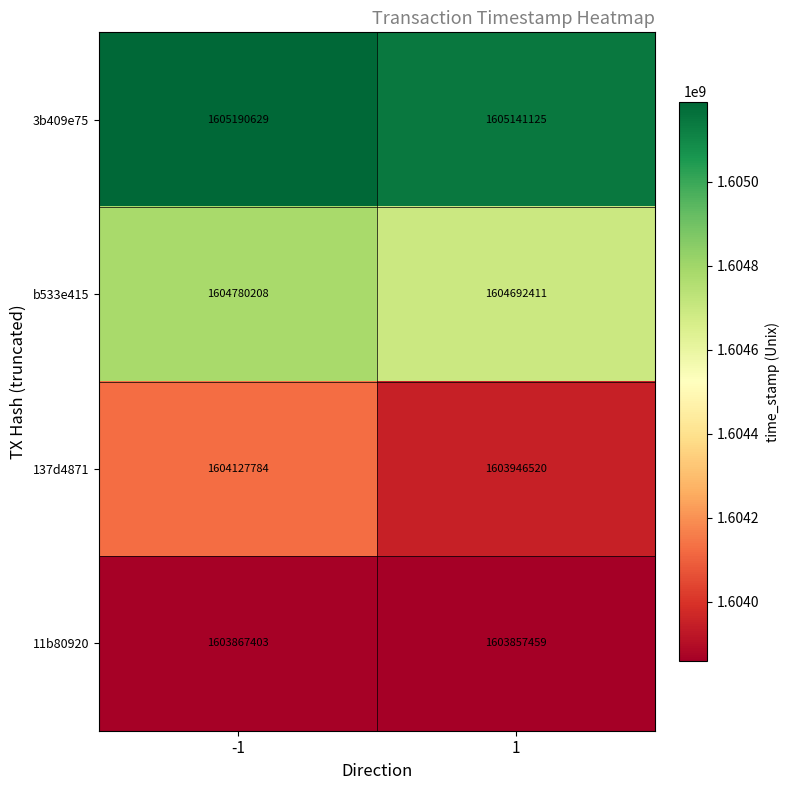

At -1, list the series in order from smallest to largest.

11b80920, 137d4871, b533e415, 3b409e75